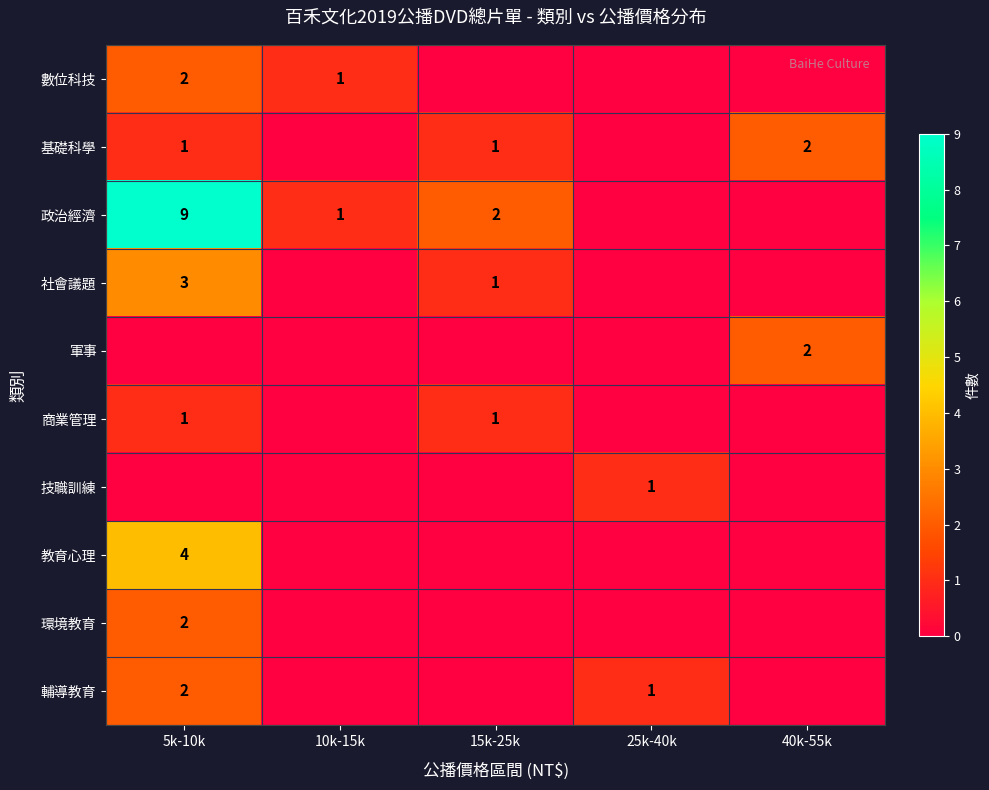

The 基礎科學 series shows 2 at 40k-55k. True or false?

True